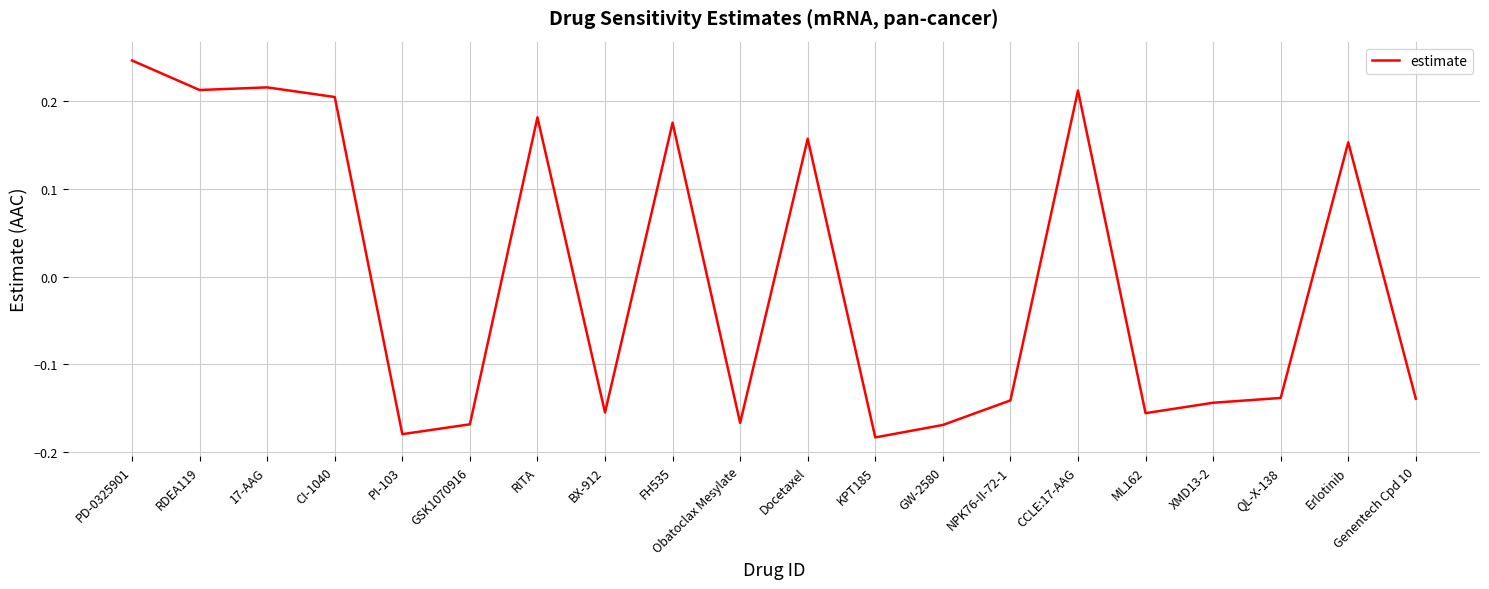

Which category has the highest value across all series?

PD-0325901